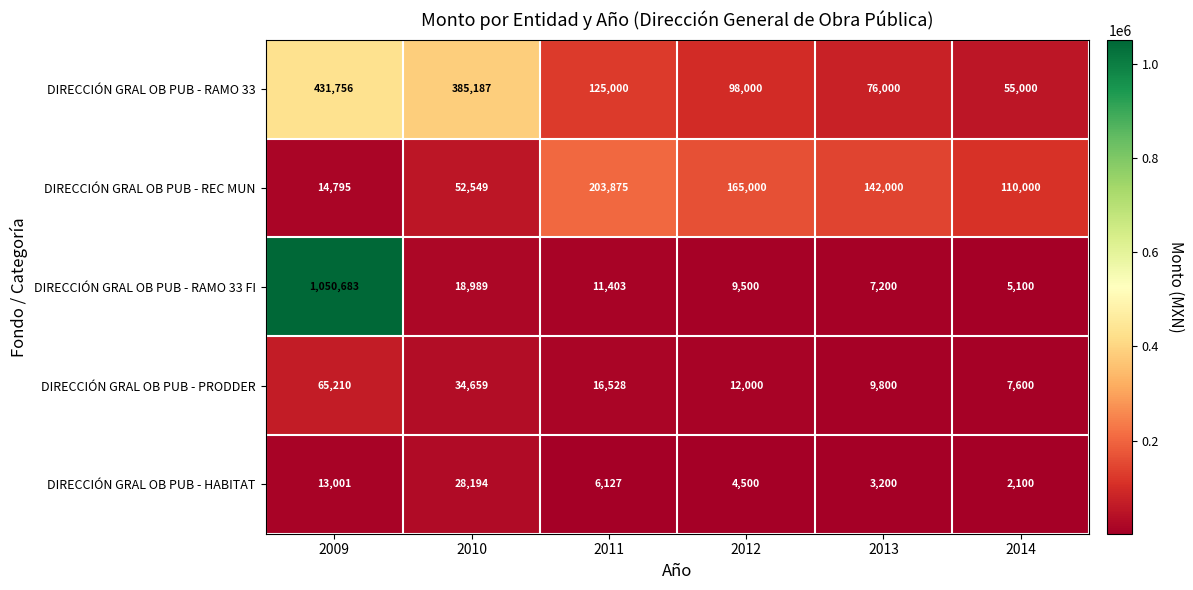

True or false: DIRECCIÓN GRAL OB PUB - REC MUN has a value of 142000 at 2013.

True